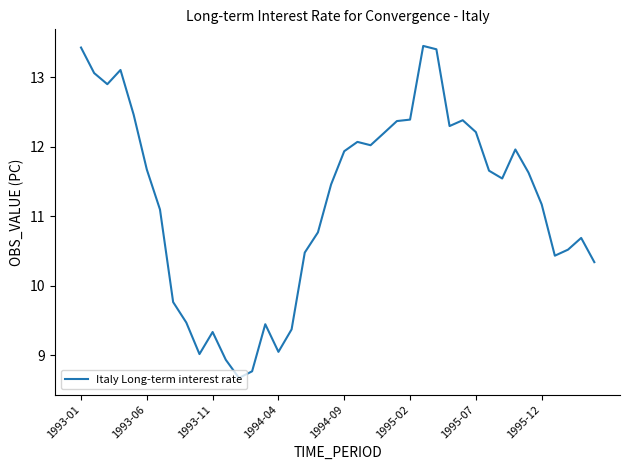

What is the maximum value shown in the chart?

13.5